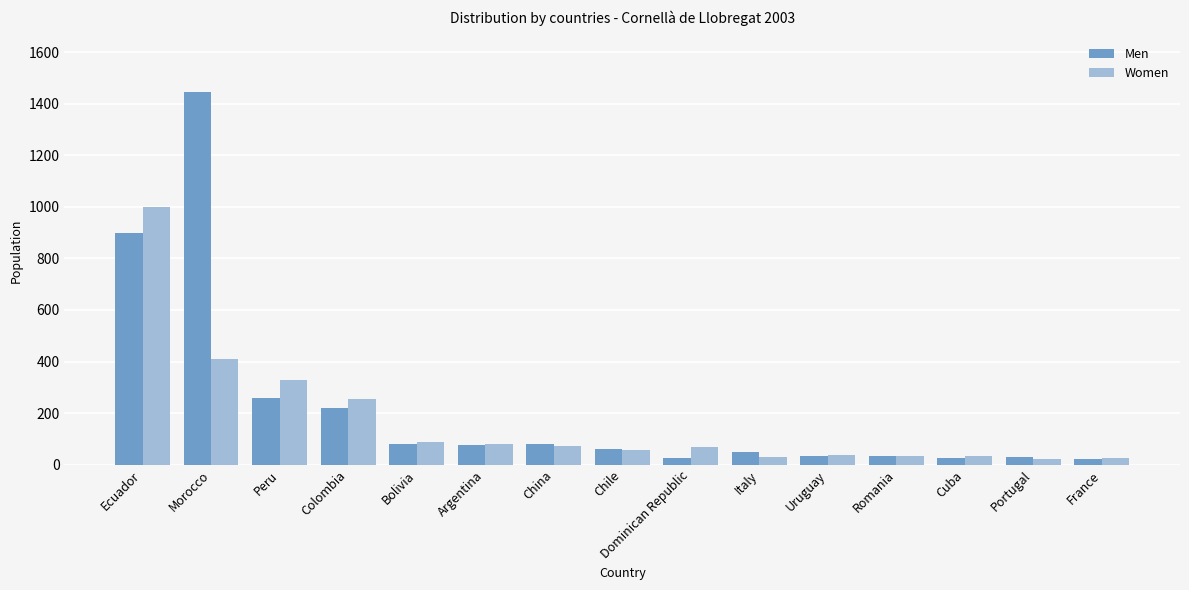

At which label does Men reach its peak?

Morocco